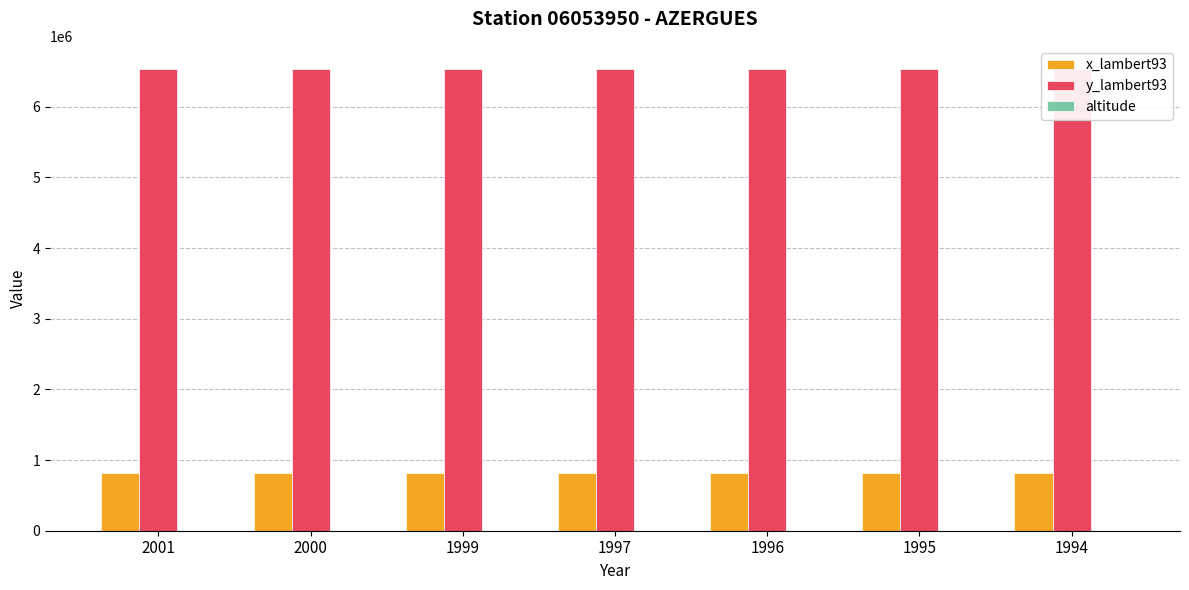

How many data points does each series have?

7